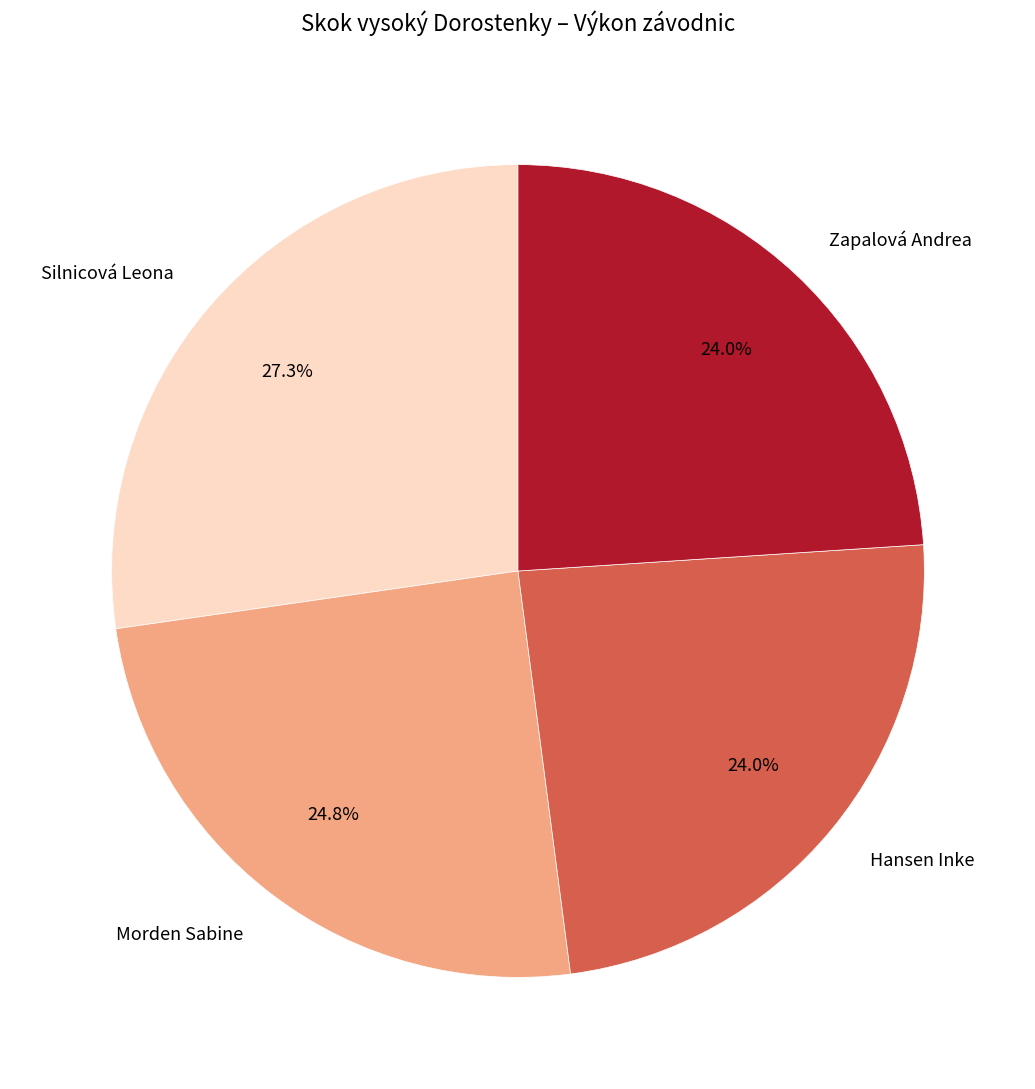

How many slices are in this pie chart?

4